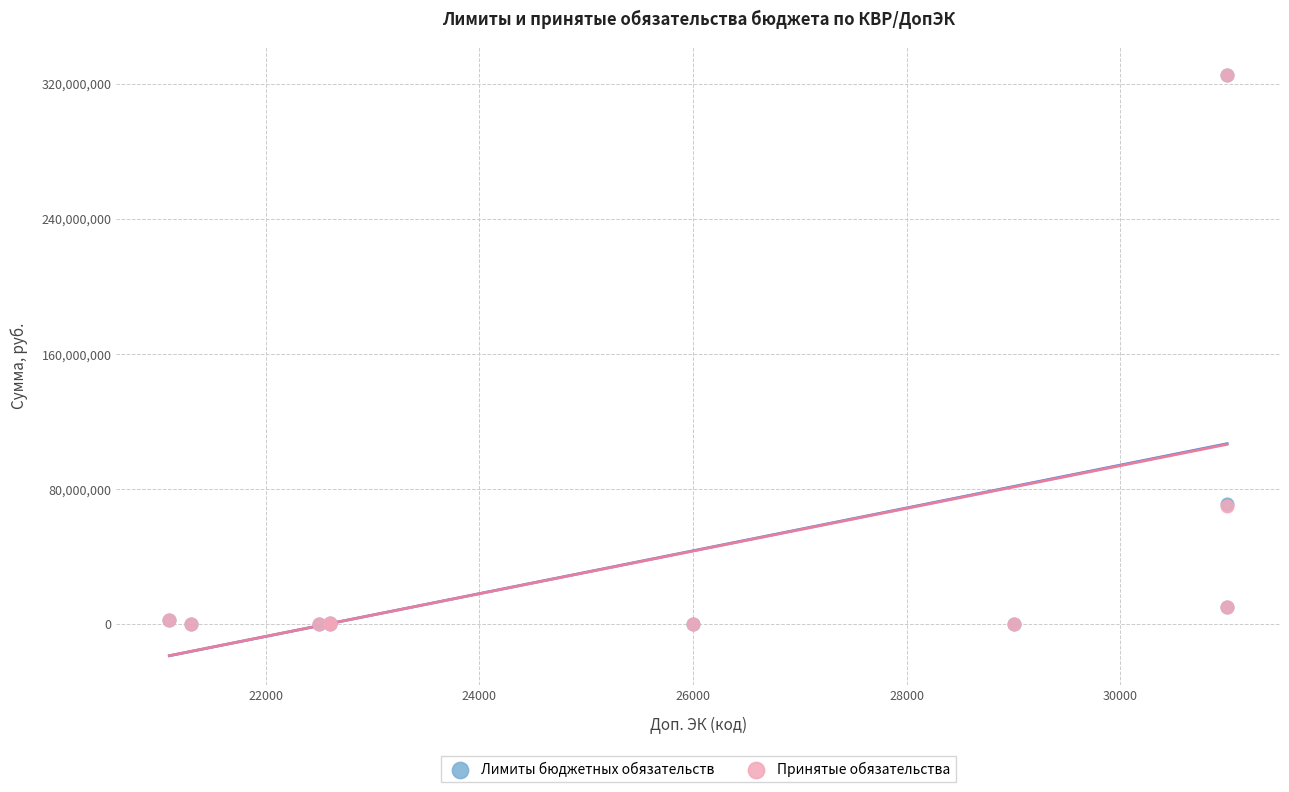

What are all the series names shown in the legend?

Лимиты бюджетных обязательств, Принятые обязательства